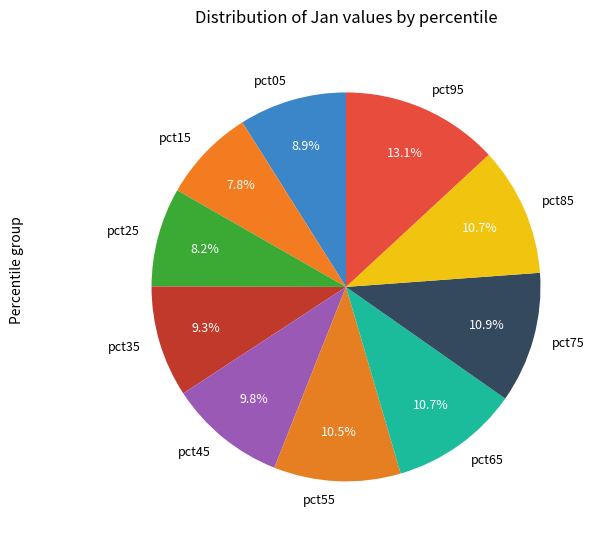

How many segments does this pie chart have?

10